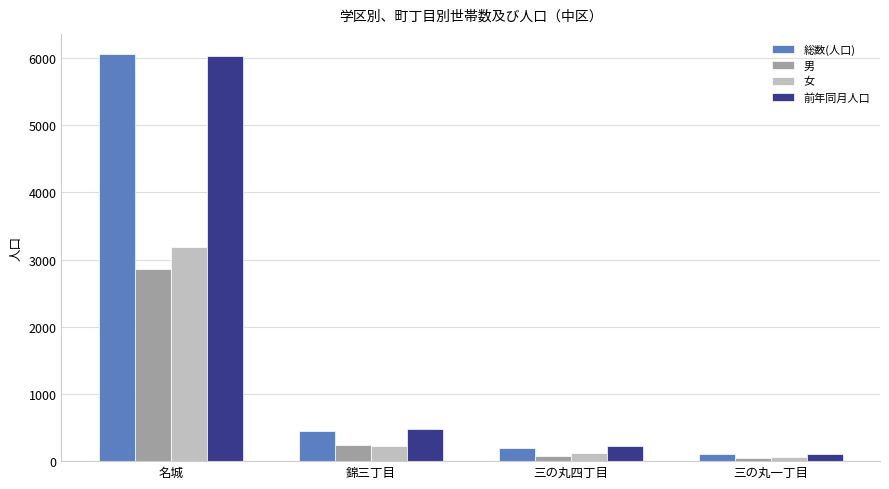

List the labels in order of 女 value, largest first.

名城, 錦三丁目, 三の丸四丁目, 三の丸一丁目